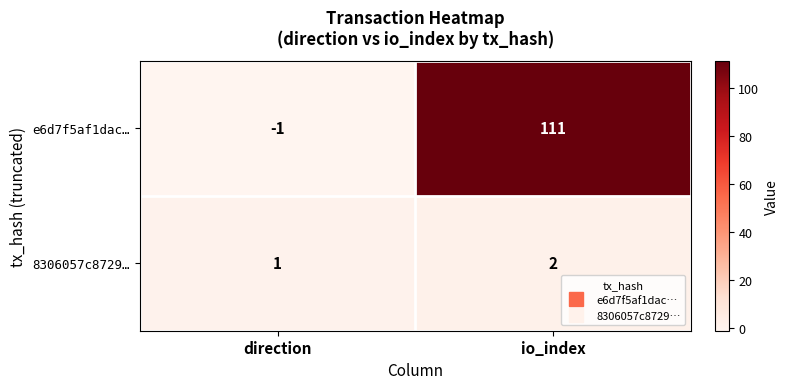

Rank the series by their maximum value, from highest to lowest.

e6d7f5af1dac…, 8306057c8729…